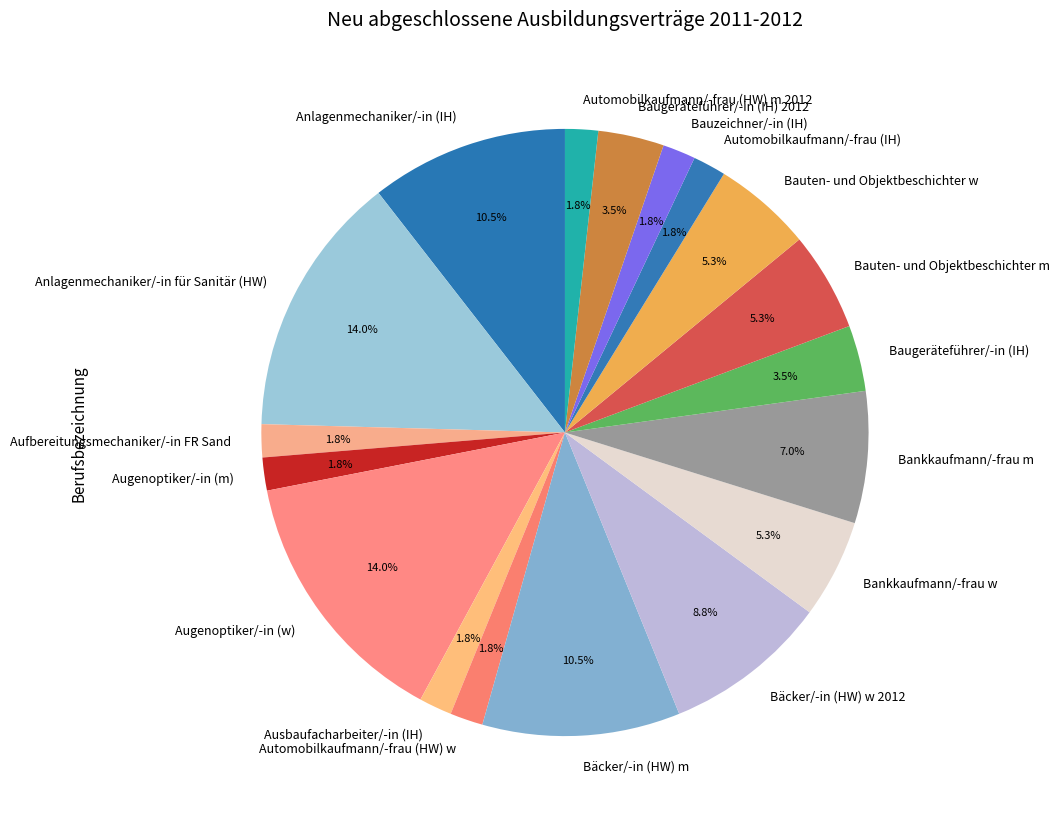

Which has a higher value, Augenoptiker/-in (w) or Ausbaufacharbeiter/-in (IH)?

Augenoptiker/-in (w)